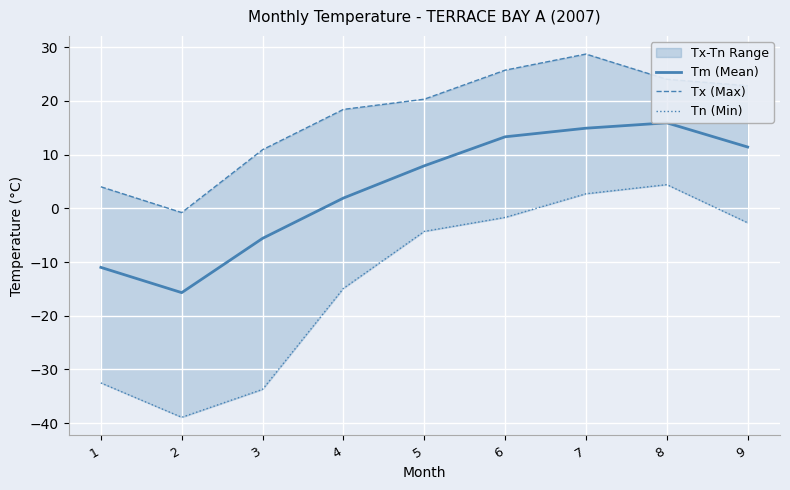

Is the value of Tx (Max) at 9 greater than the value of Tn (Min) at 4?

Yes